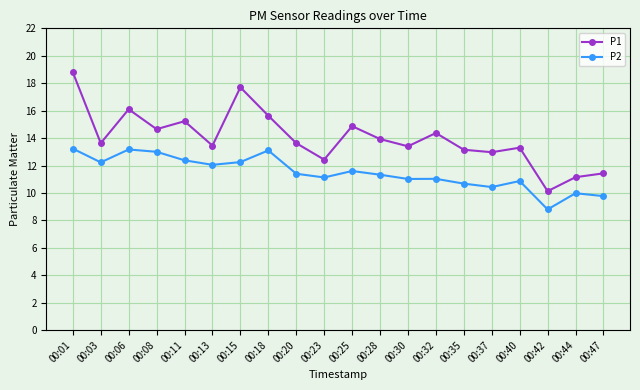

In P1, how many points are lower than both neighbors (excluding endpoints)?

7